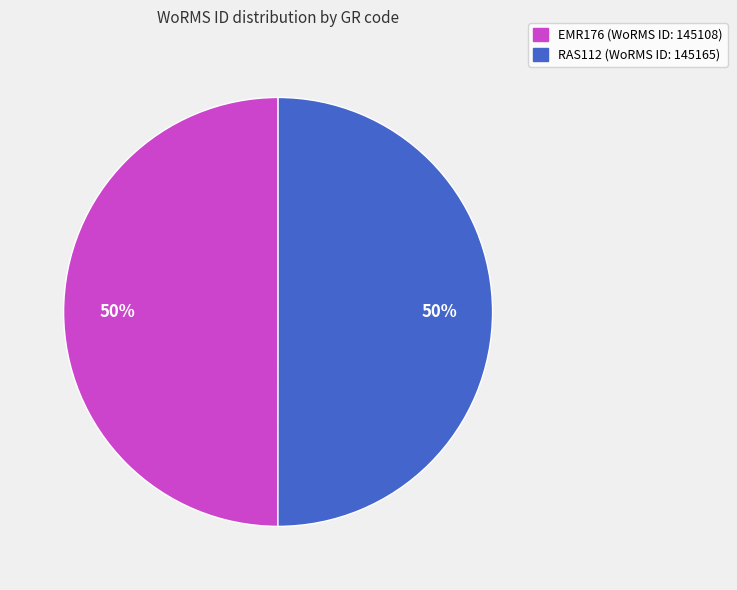

Combined, do RAS112 and EMR176 account for over 50%?

Yes